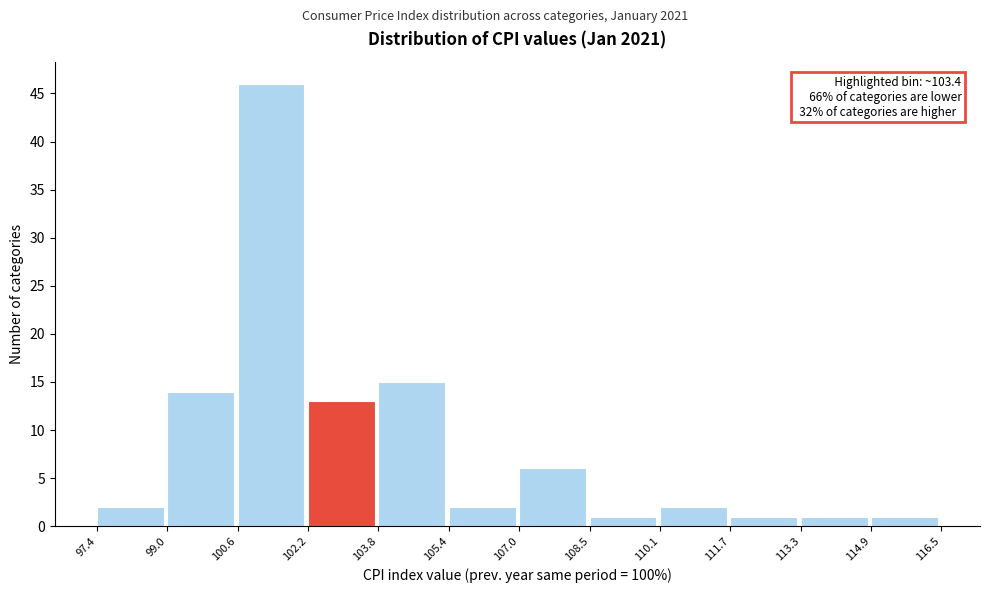

Over which range of the x-axis is the bar tallest?

100.6 to 102.2